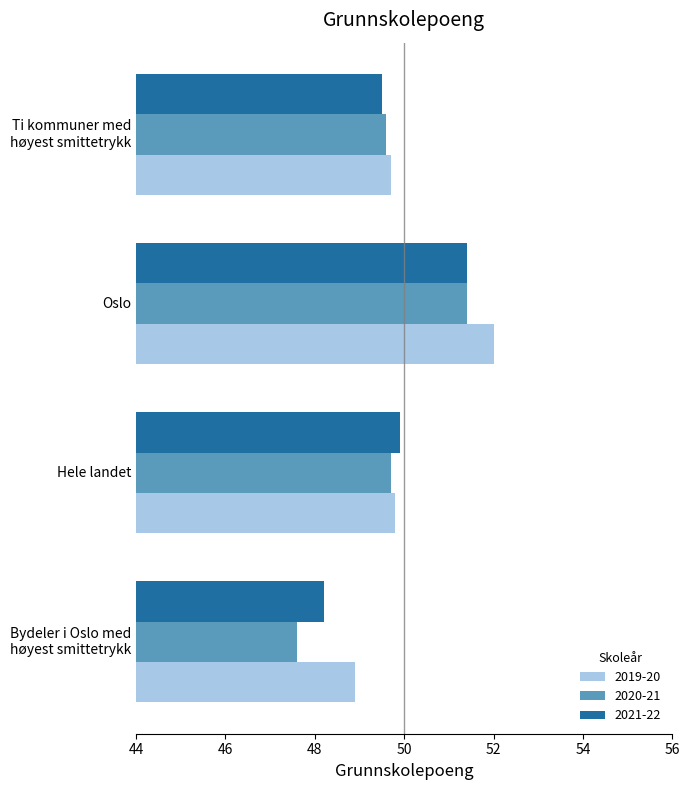

Which series has the widest spread of values?

2020-21